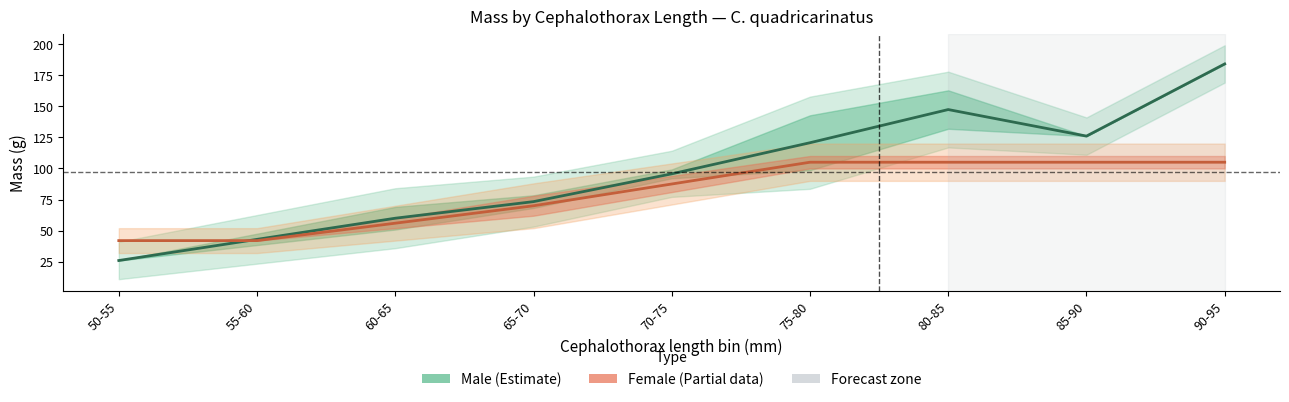

Which has a higher value, 65-70 or 50-55?

65-70